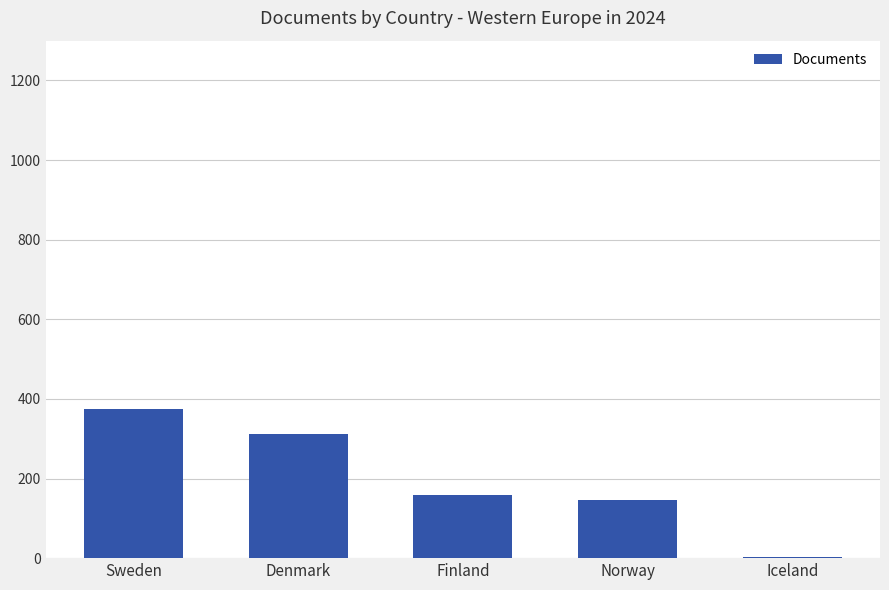

The chart shows a value of 375 at Sweden. True or false?

True